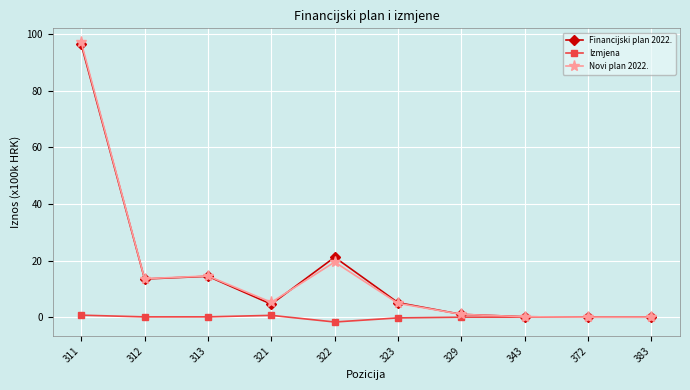

Which series has the widest spread of values?

Novi plan 2022.